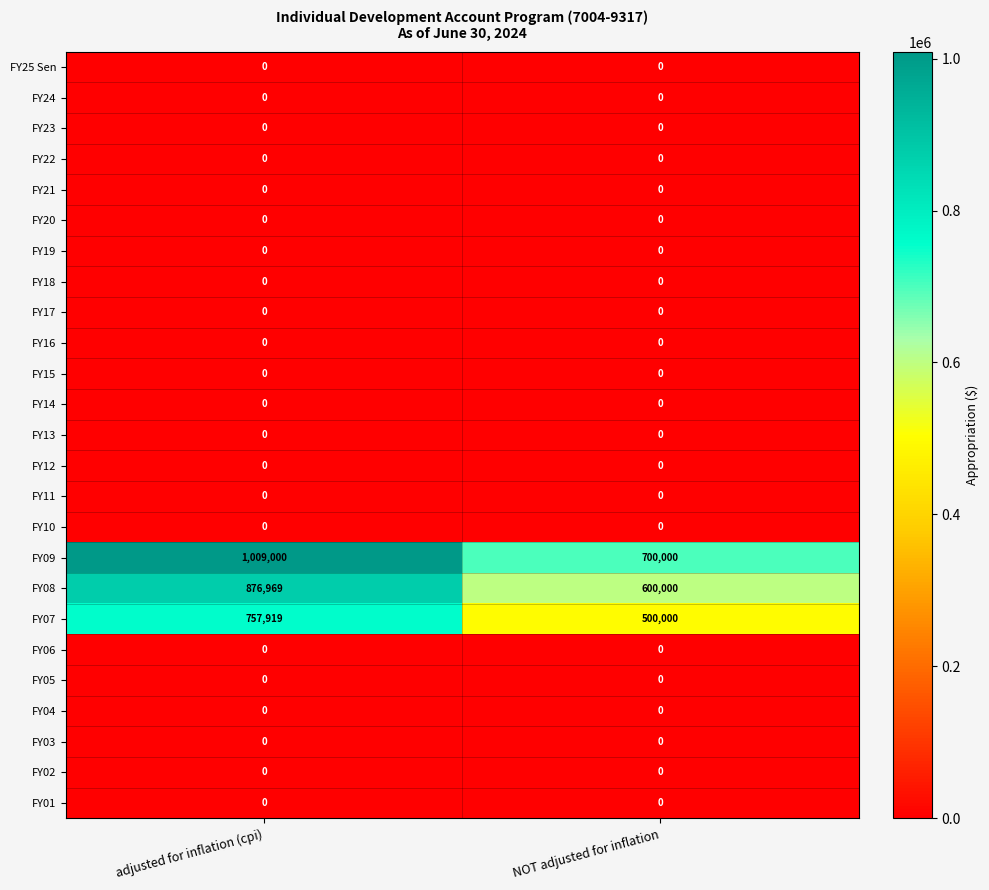

Which category has the lowest value in the FY09 series?

NOT adjusted for inflation